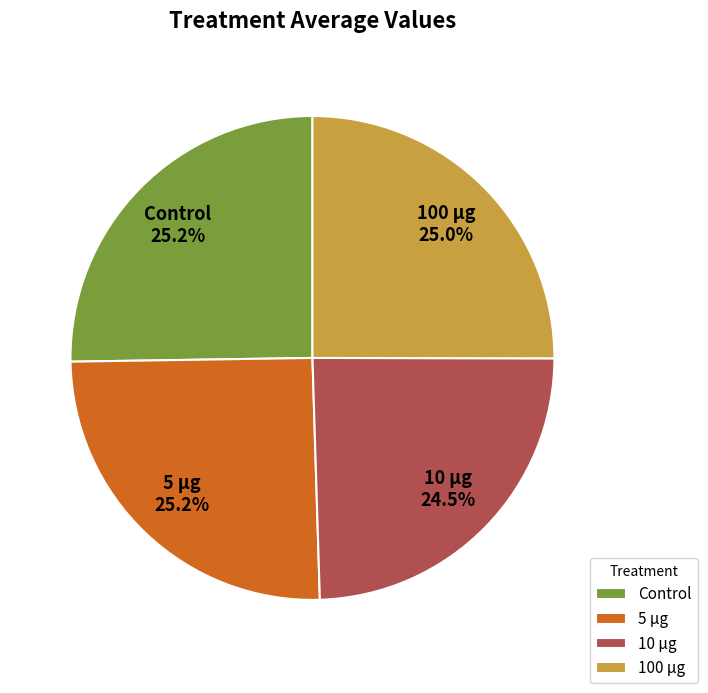

What is the smallest slice in the pie chart?

10 µg